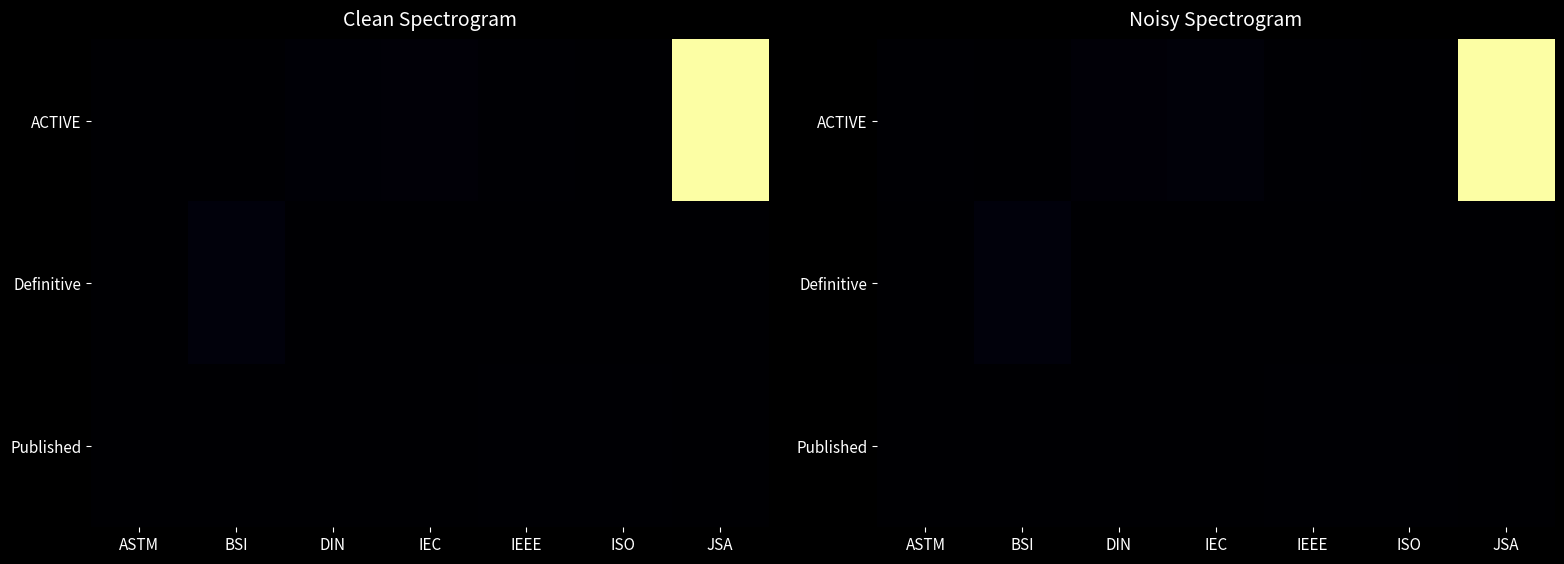

Between ASTM and BSI, which is larger?

ASTM